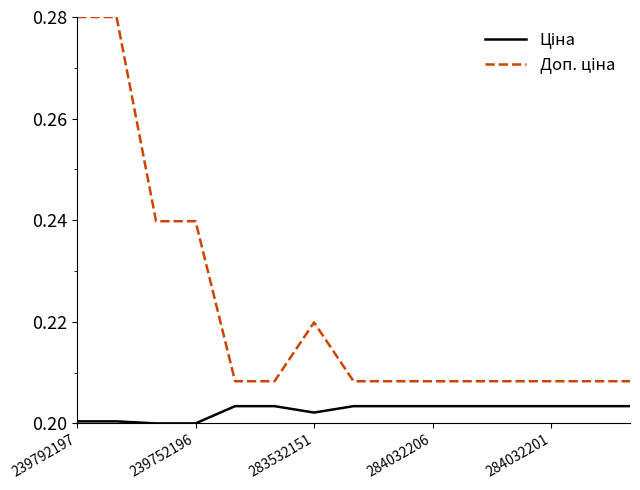

Where is the first local minimum for Ціна?

283532151